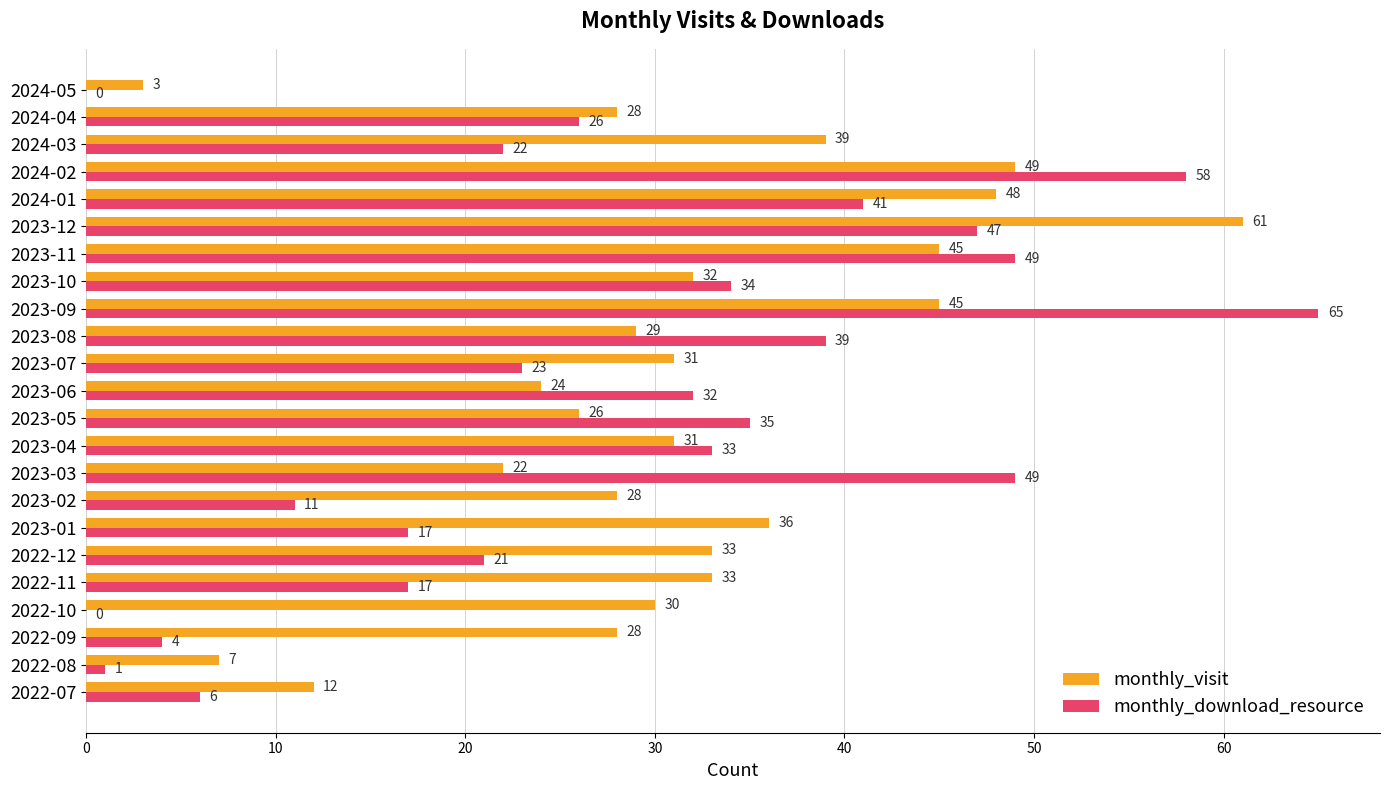

Which series has the largest total across all categories?

monthly_visit